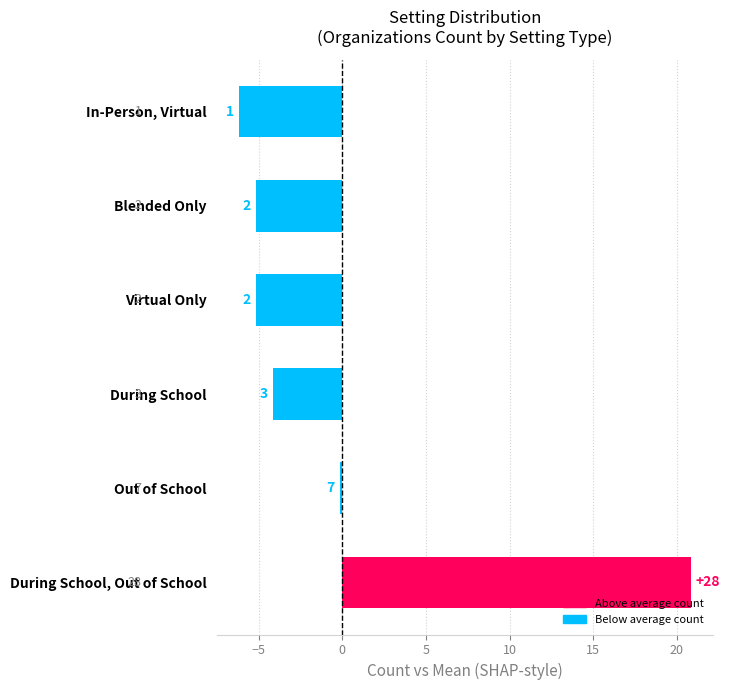

How many bars are there in total?

6